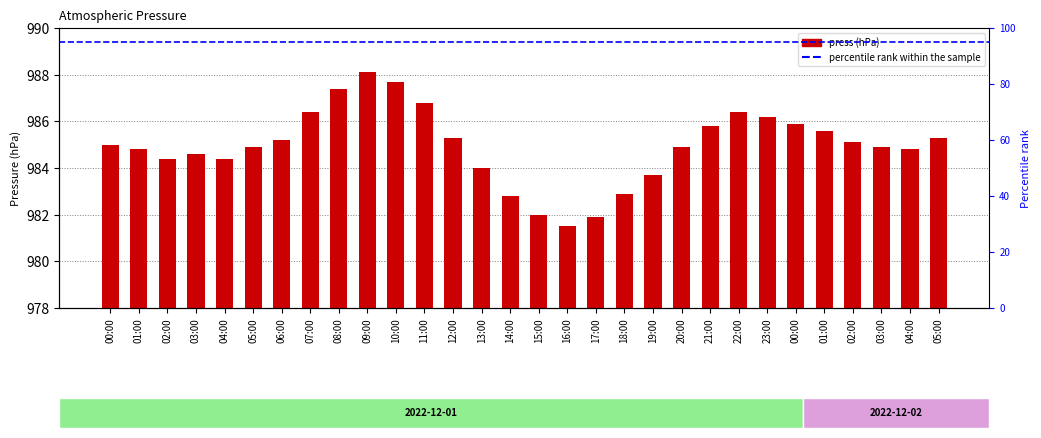

Reading right to left, what are all the values shown in this chart?

05:00=985.3	04:00=984.8	03:00=984.9	02:00=985.1	01:00=985.6	00:00=985.9	23:00=986.2	22:00=986.4	21:00=985.8	20:00=984.9	19:00=983.7	18:00=982.9	17:00=981.9	16:00=981.5	15:00=982.0	14:00=982.8	13:00=984.0	12:00=985.3	11:00=986.8	10:00=987.7	09:00=988.1	08:00=987.4	07:00=986.4	06:00=985.2	05:00=984.9	04:00=984.4	03:00=984.6	02:00=984.4	01:00=984.8	00:00=985.0